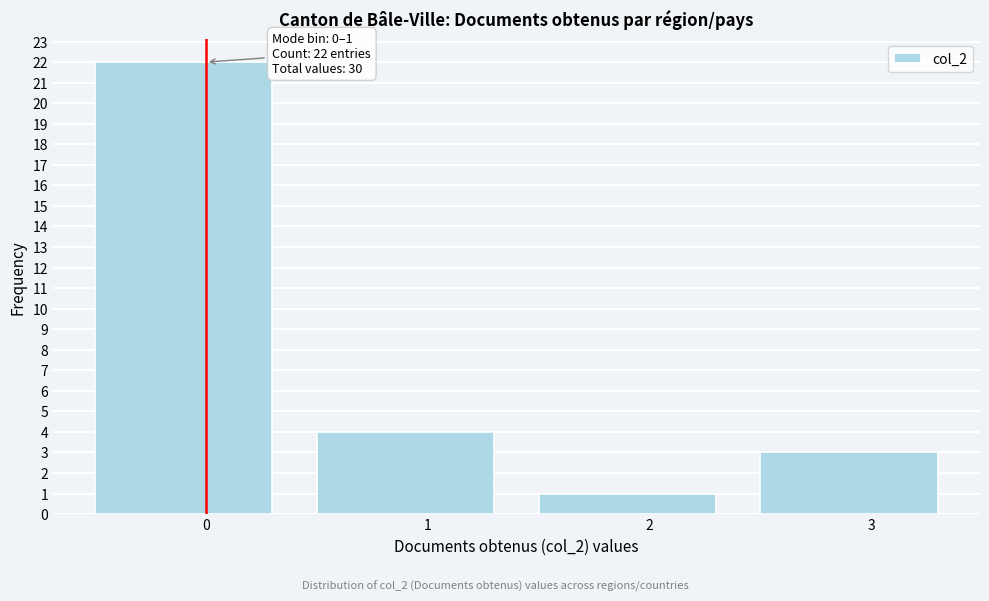

Reading right to left, extract all data points from this chart.

3=3	2=1	1=4	0=22